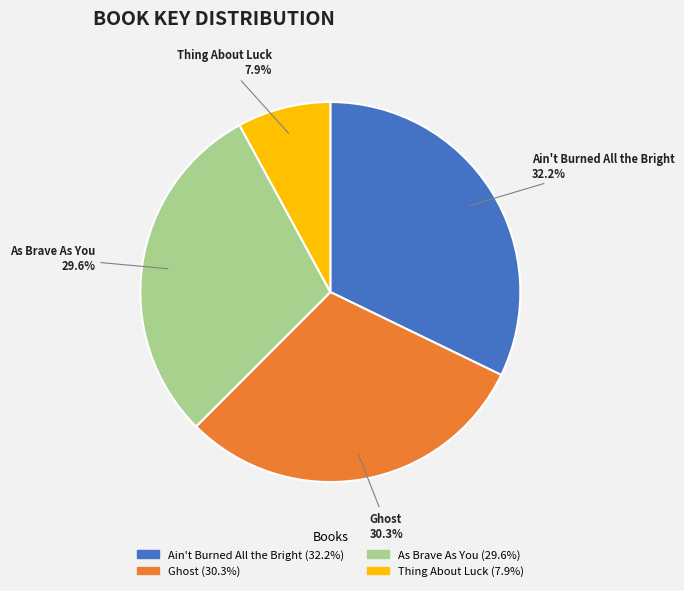

True or false: Thing About Luck accounts for 1% of the total.

False